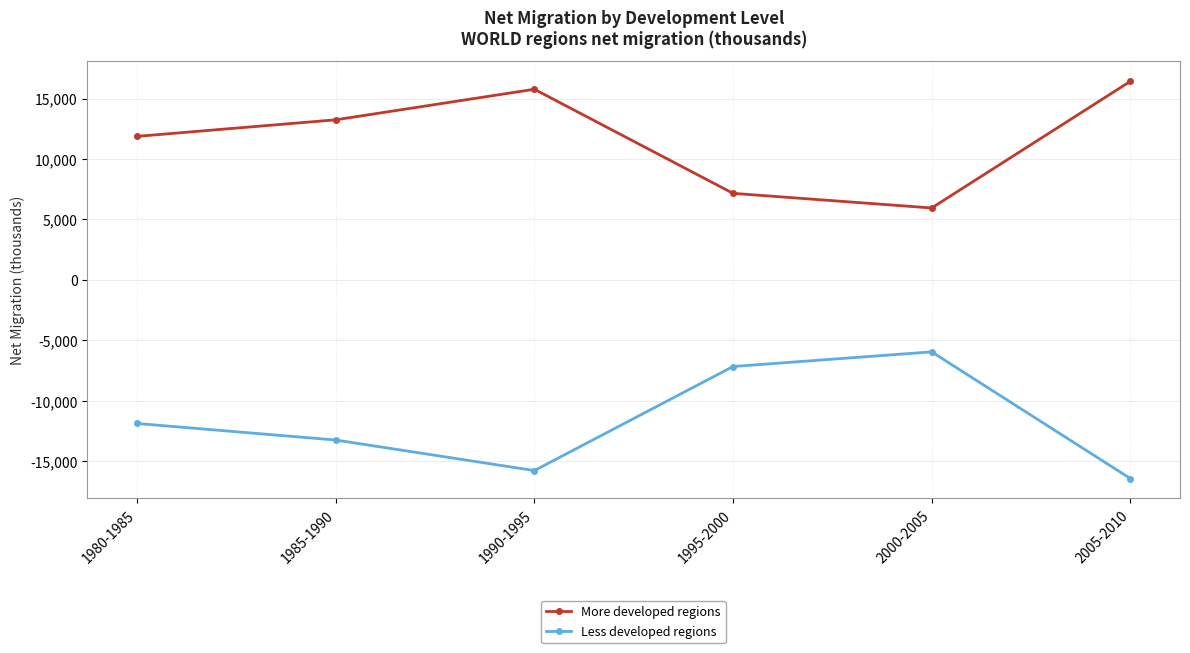

How many interior local peaks does the More developed regions series have?

1